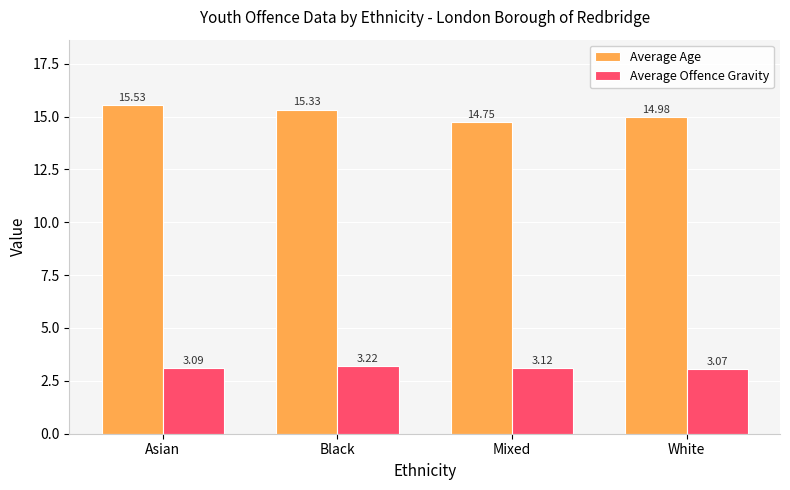

What are all the series names shown in the legend?

Average Age, Average Offence Gravity